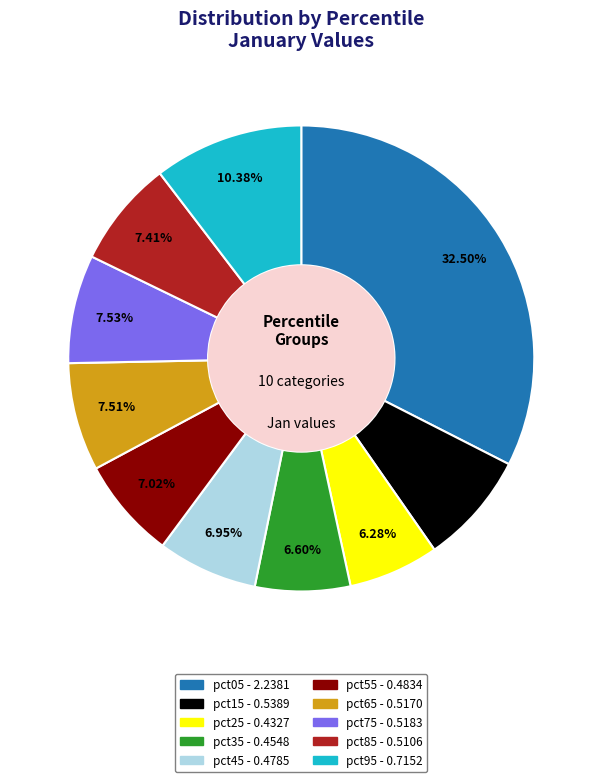

True or false: pct75 accounts for 14% of the total.

False